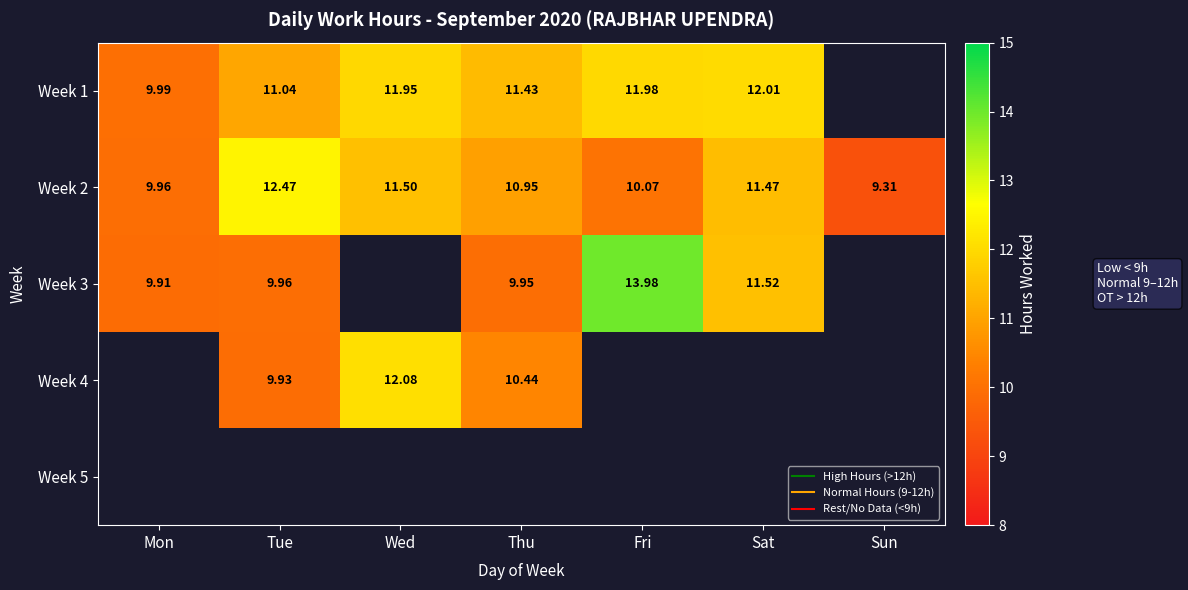

Count the number of data series in this chart.

5